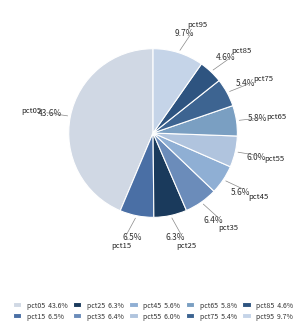

How many segments does this pie chart have?

10